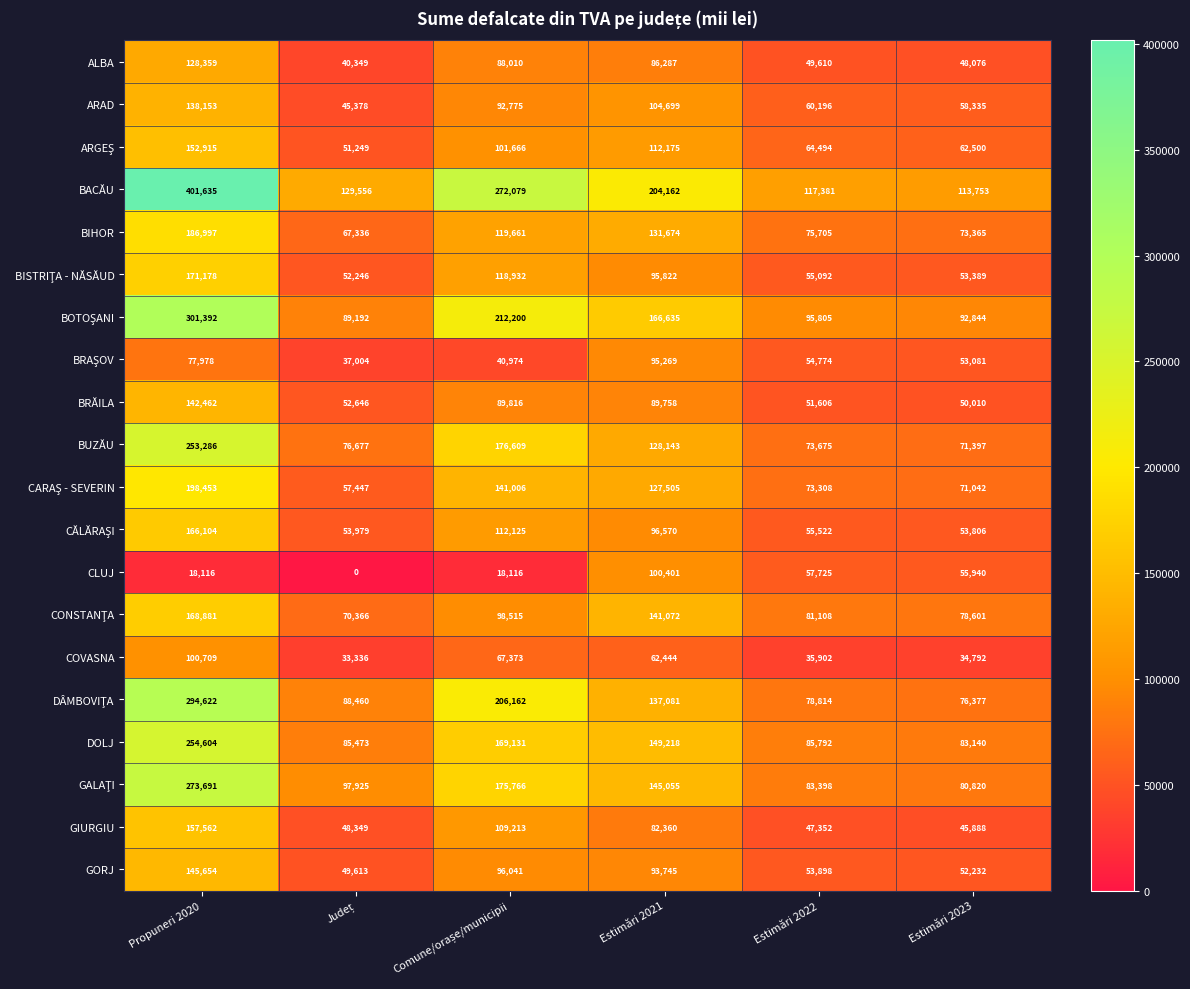

Where is ALBA nearest to the value 84354?

Estimări 2021